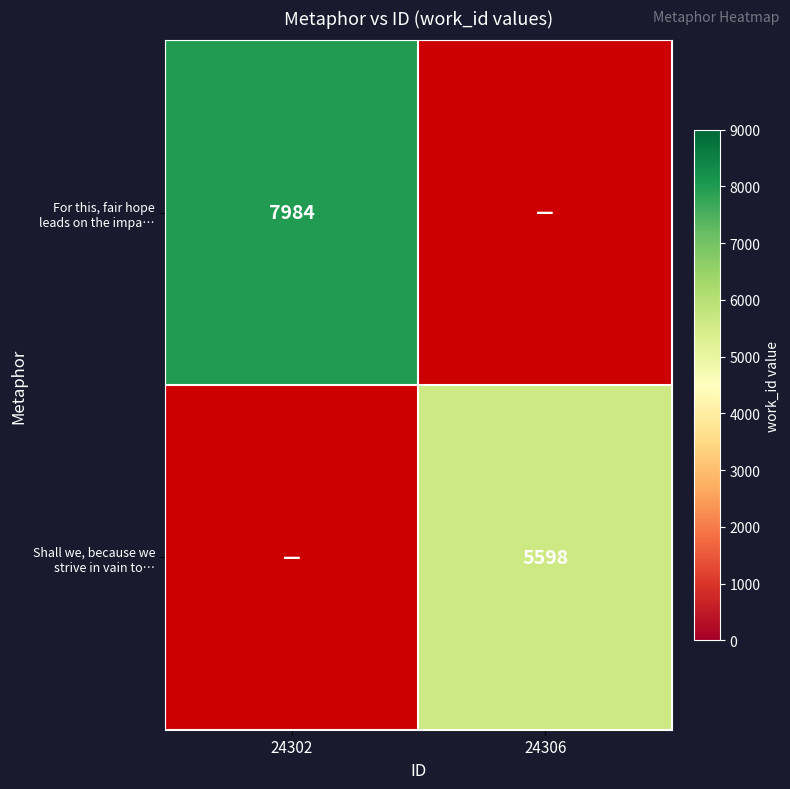

List the series in order of their overall mean, highest first.

For this, fair hope leads on the impa…, Shall we, because we strive in vain to…